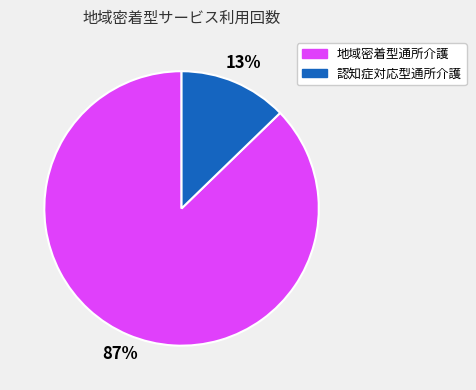

How many segments does this pie chart have?

2